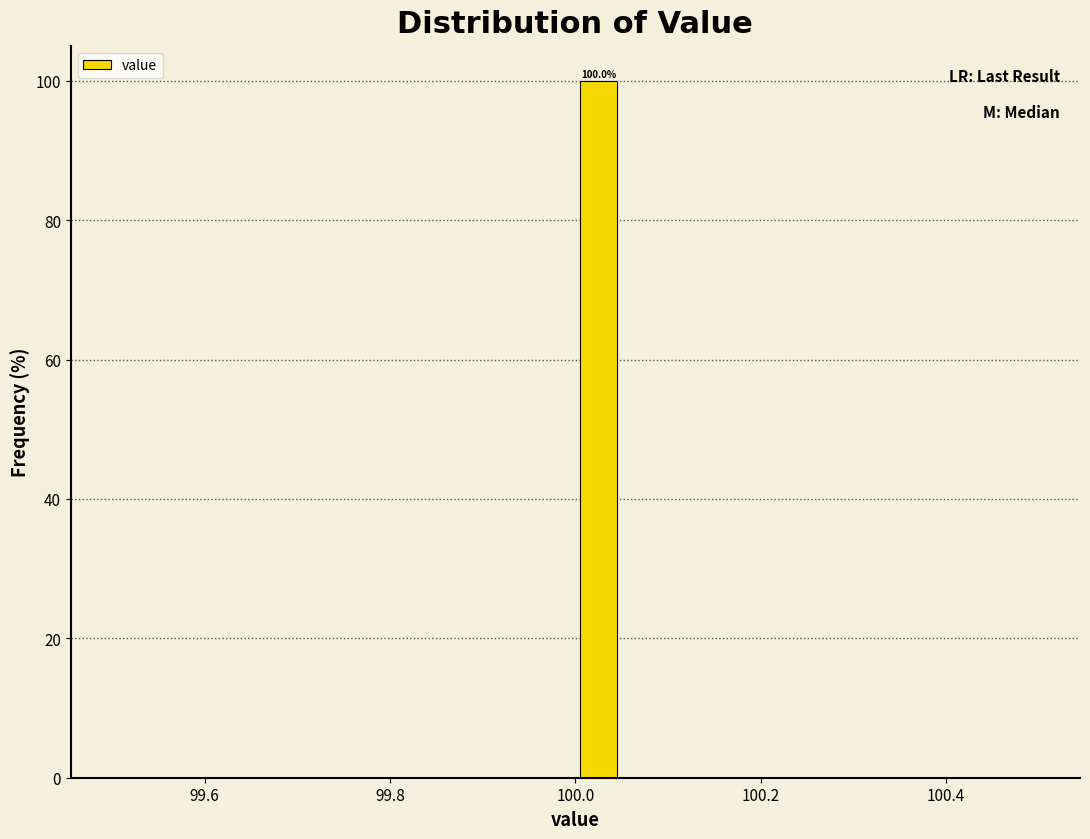

Around what value on the x-axis is the tallest bar? Give the approximate position of its centre, as read against the axis.

100.02